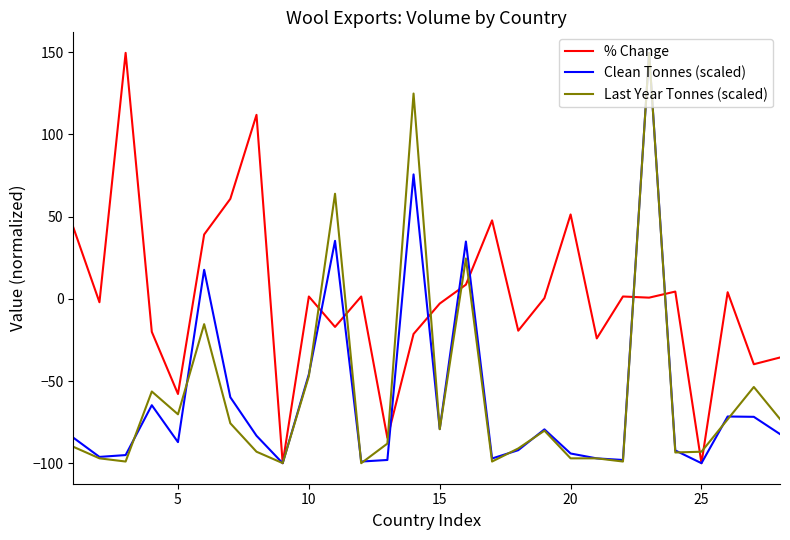

After their last crossing, which series has the higher values: Last Year Tonnes (scaled) or Clean Tonnes (scaled)?

Last Year Tonnes (scaled)